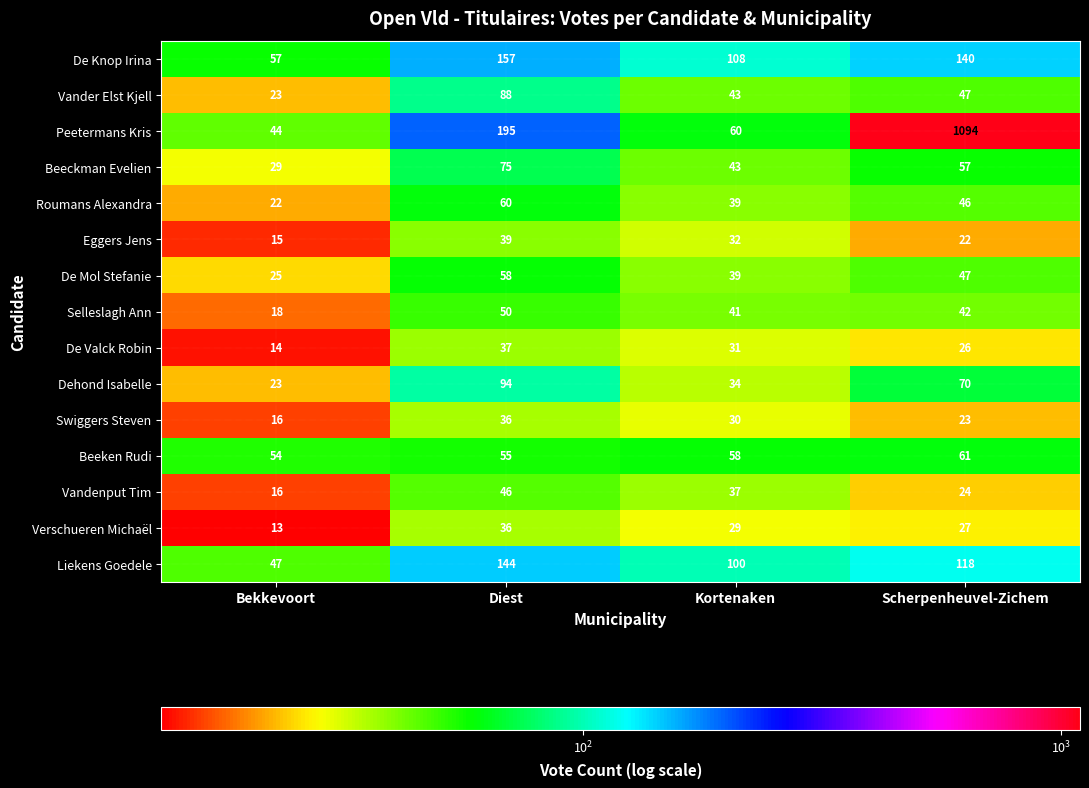

Is it true that Swiggers Steven equals 57 at Diest?

False